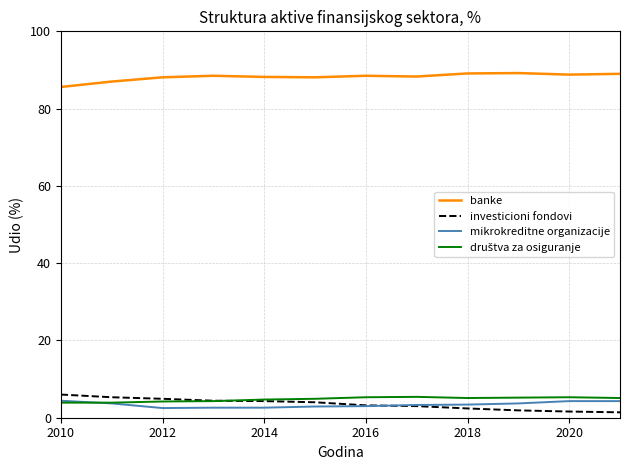

Does the chart display data point markers on the line(s)?

No